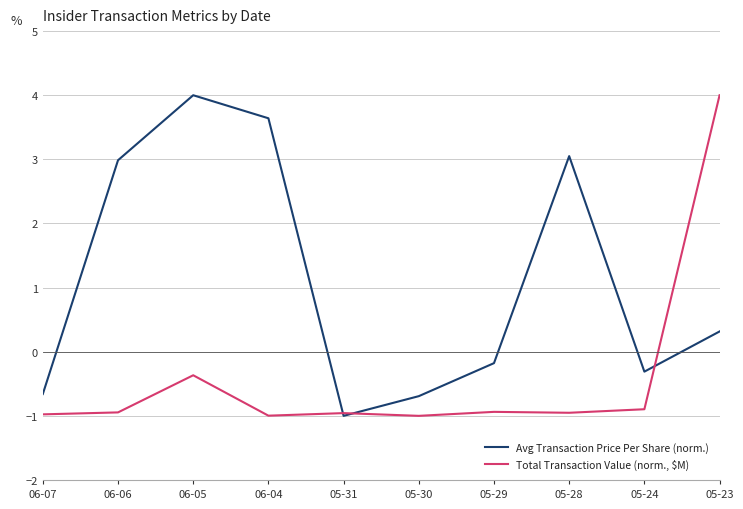

What is the difference between the Avg Transaction Price Per Share (norm.) values at 06-05 and 05-24?

4.3